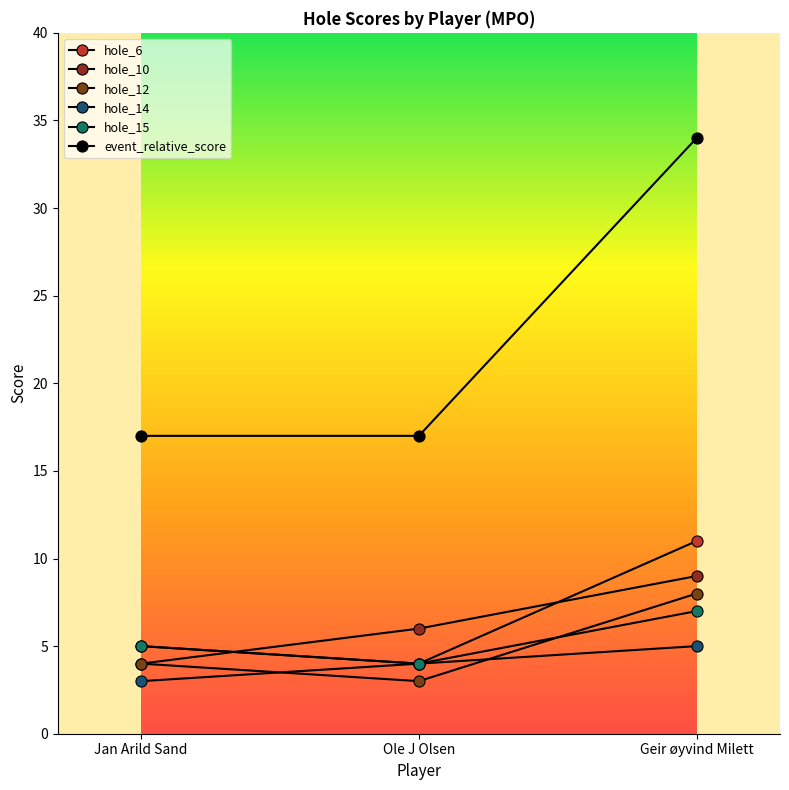

At which category is the sum across all series the highest?

Geir øyvind Milett